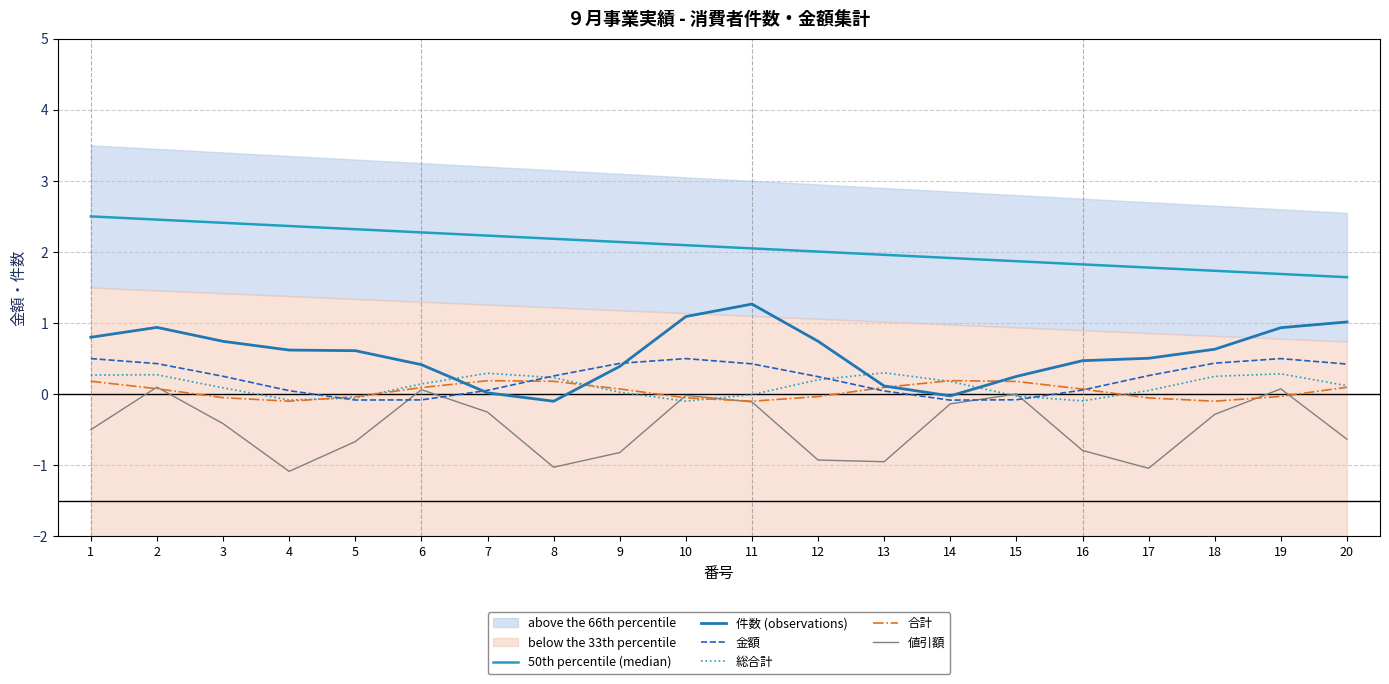

What is the highest value of the 合計 series?

0.2